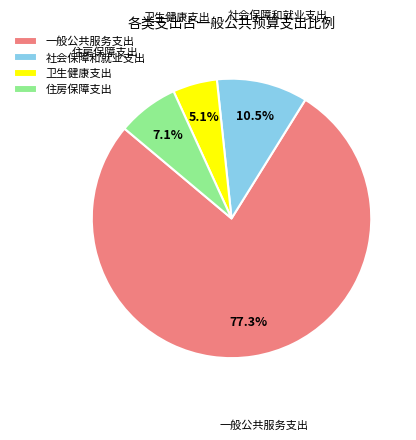

Which slice represents more than half of the pie?

一般公共服务支出